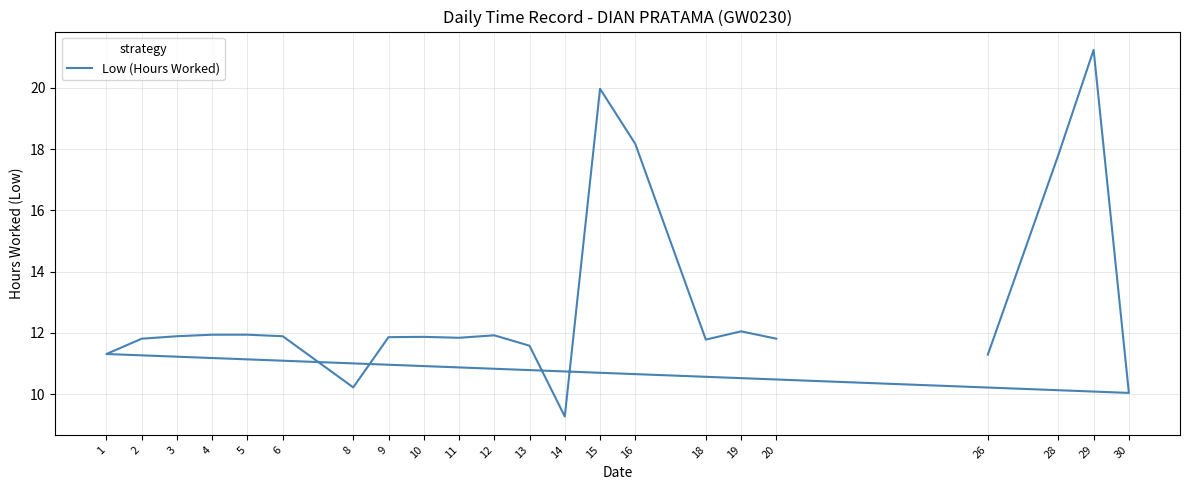

Read the value at 1.

11.3